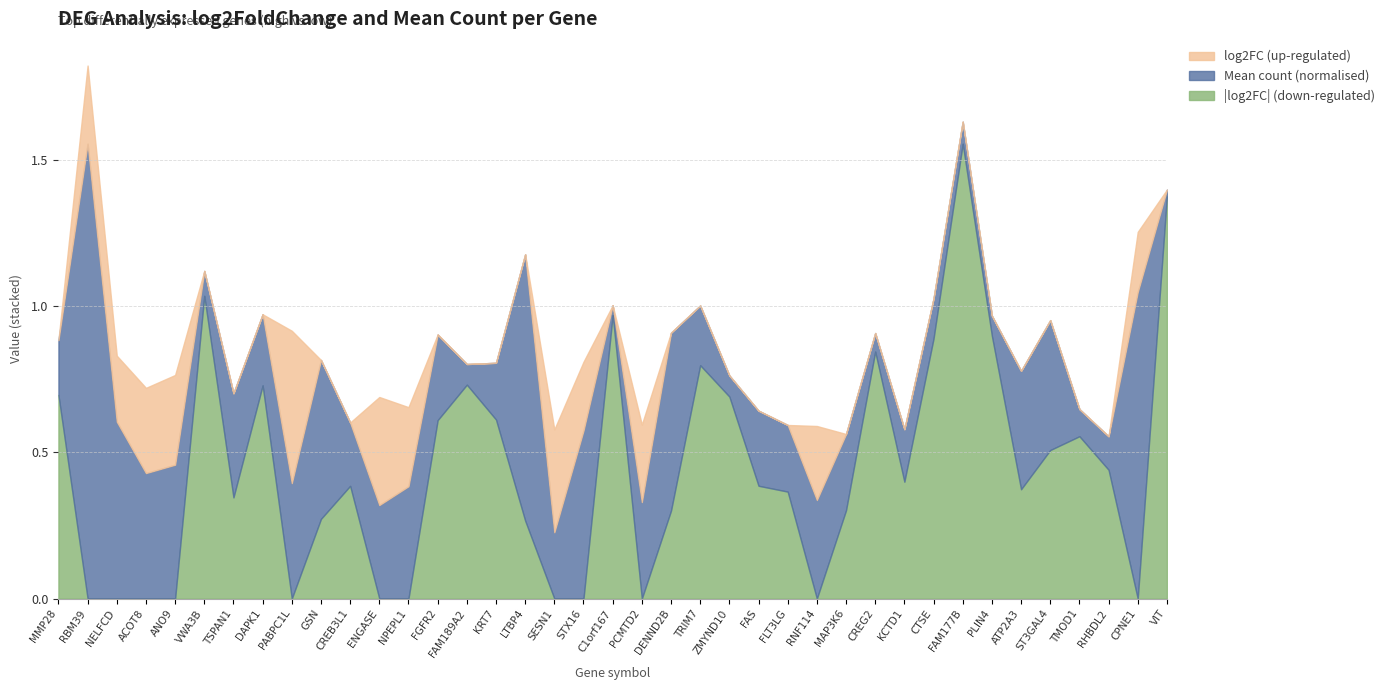

At which category is the sum across all series the highest?

RBM39